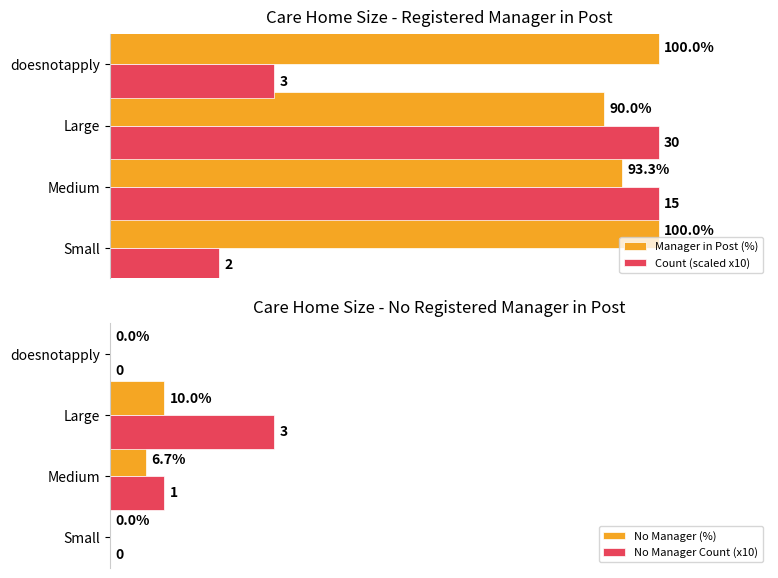

Rank the series by their maximum value, from lowest to highest.

No Manager (%), No Manager Count (x10), Manager in Post (%), Count (scaled x10)